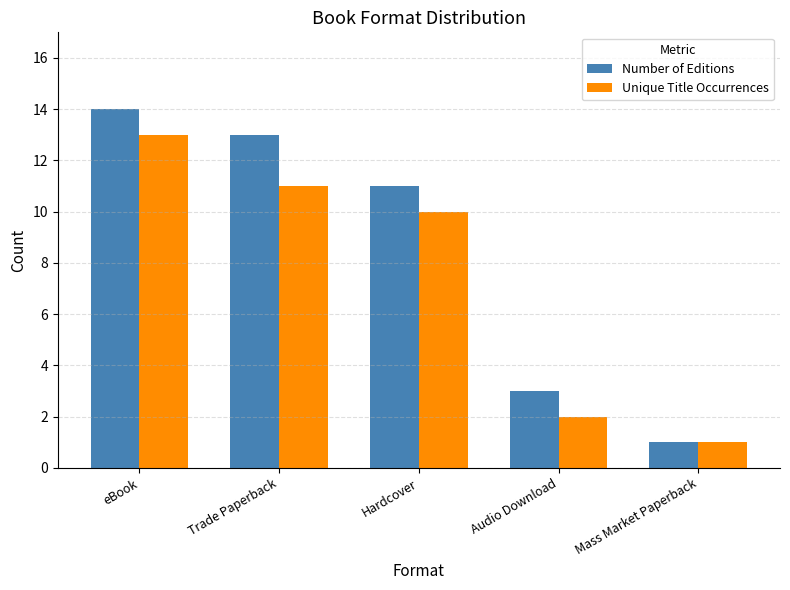

What are all the series names shown in the legend?

Number of Editions, Unique Title Occurrences